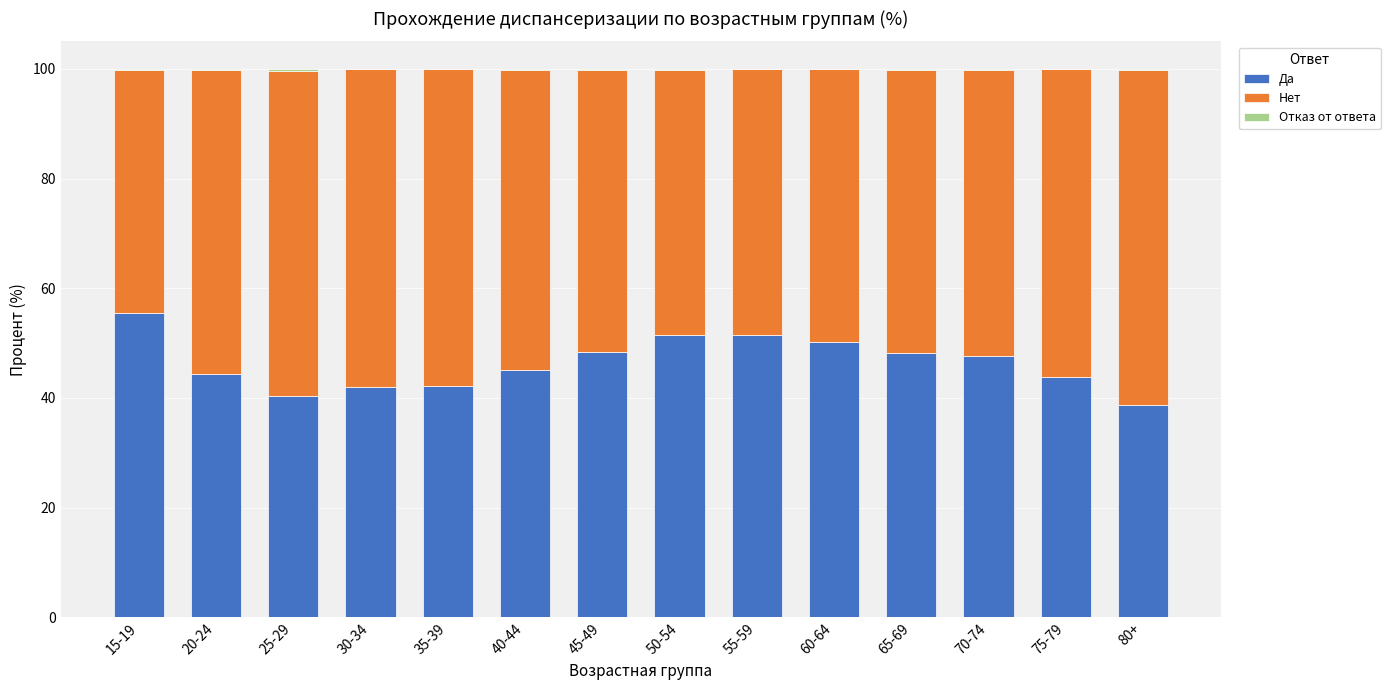

Is it true that Да equals 48.2 at 65-69?

True